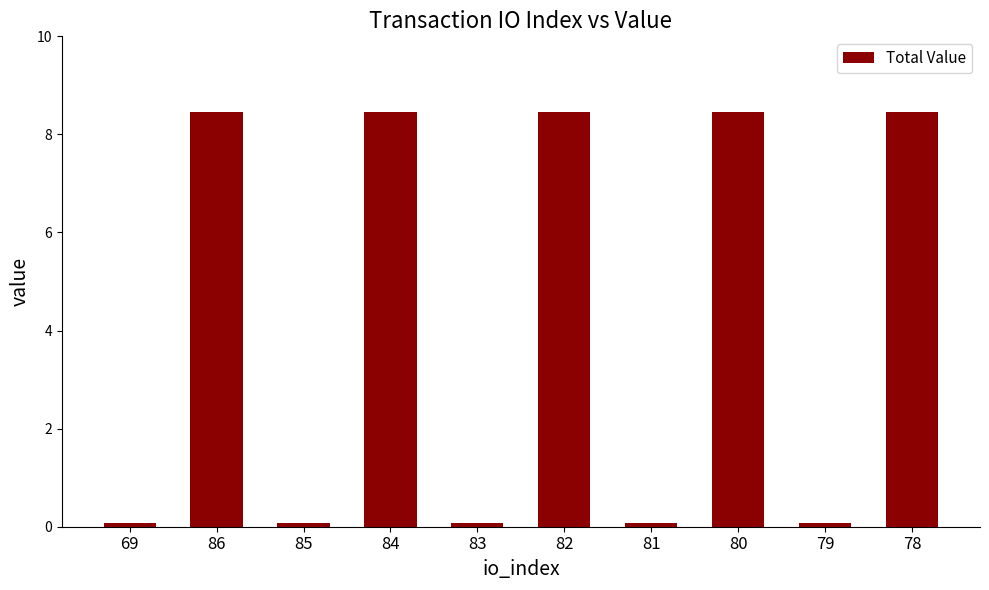

What is the label of the 2nd bar from the right?

79